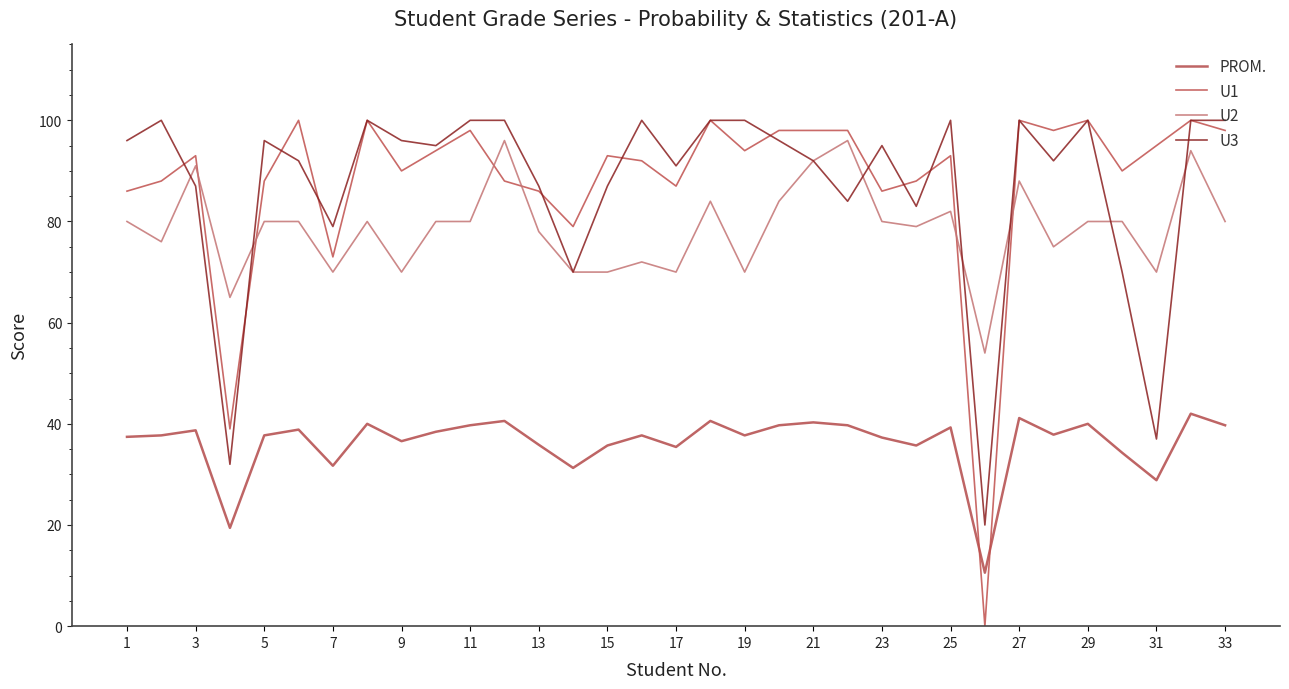

How many lines are shown in the chart?

4